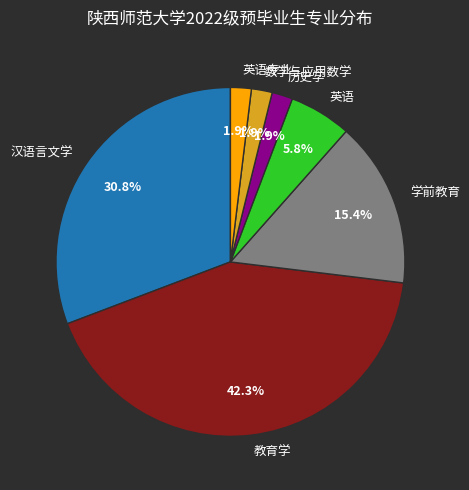

How many slices are in this pie chart?

7